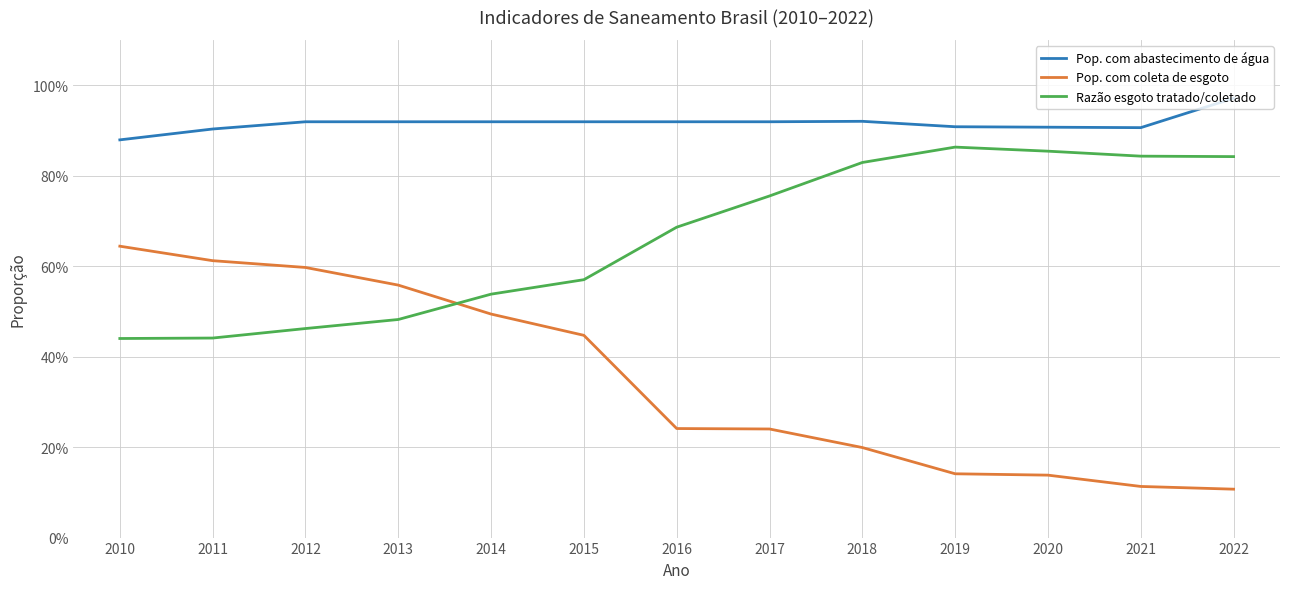

Is the value of Razão esgoto tratado/coletado at 2022 greater than the value of Pop. com abastecimento de água at 2021?

No